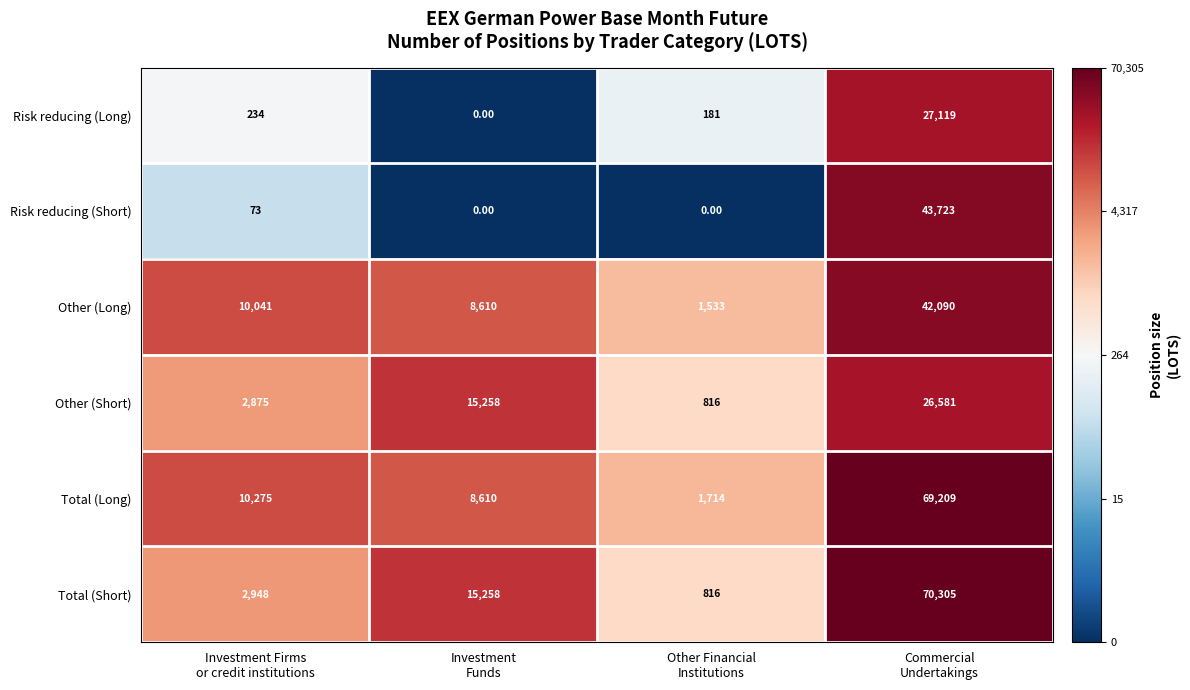

Which series changed the most between Investment Firms
or credit institutions and Commercial
Undertakings?

Total (Short)